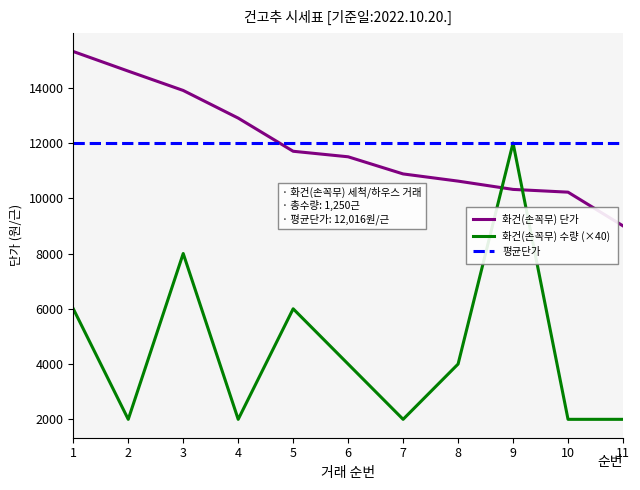

Which label corresponds to the largest value in the chart?

1